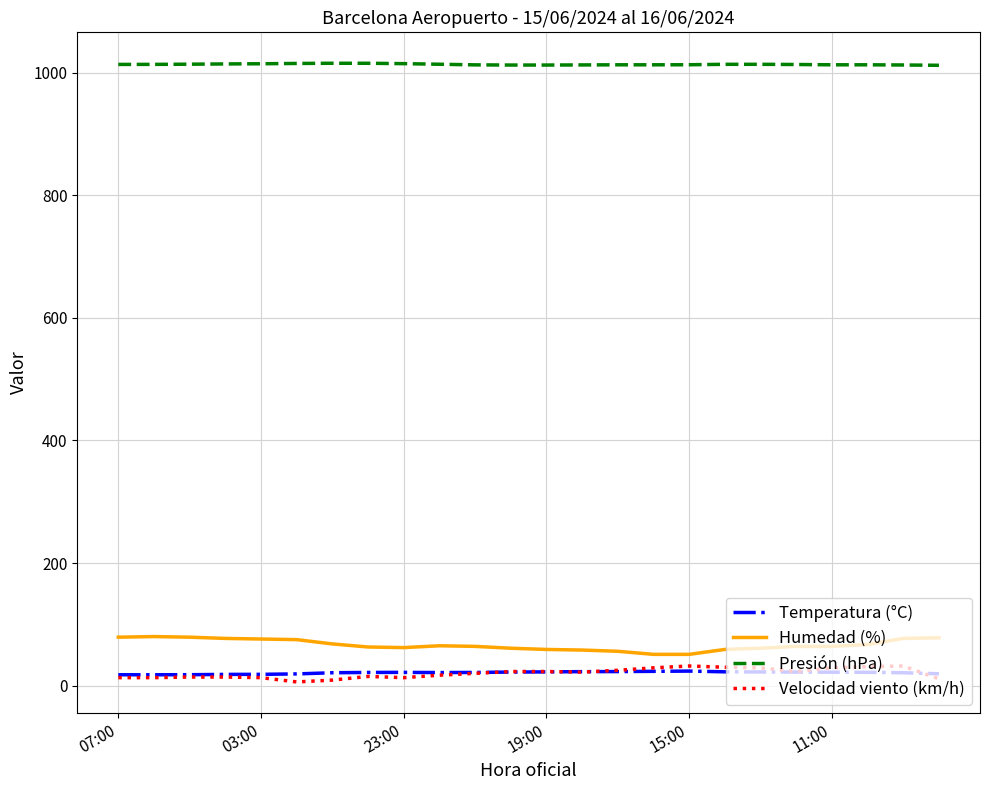

What is the sum of all Humedad (%) values?

1594.0